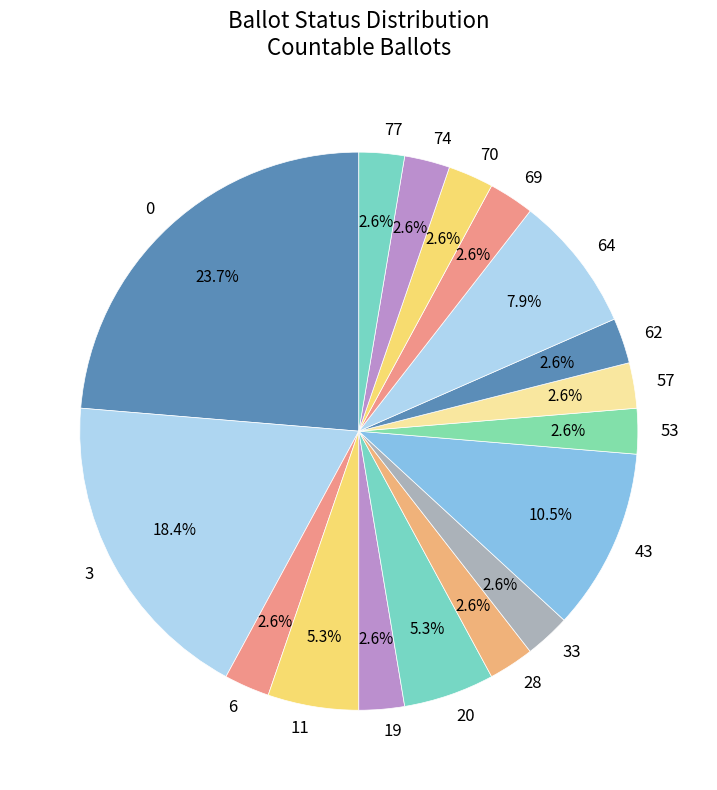

Is there any slice that represents more than half of the pie?

No